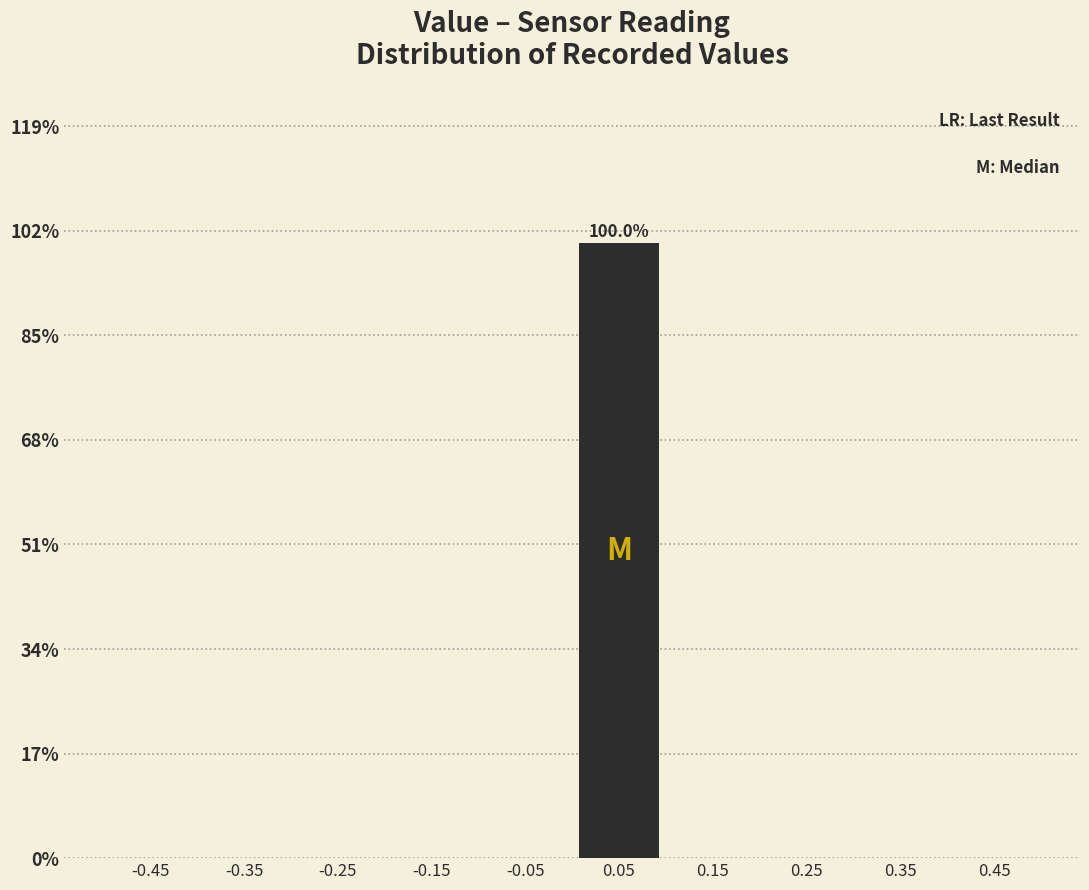

Over which range of the x-axis is the bar tallest?

0.0 to 0.1